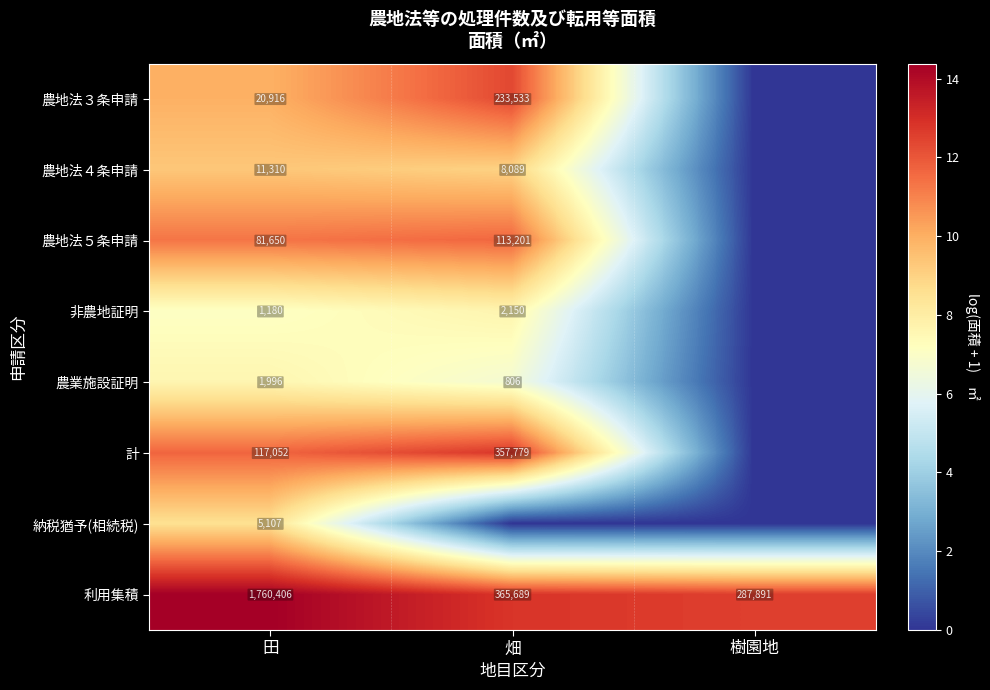

At how many categories does at least one series exceed 14?

1